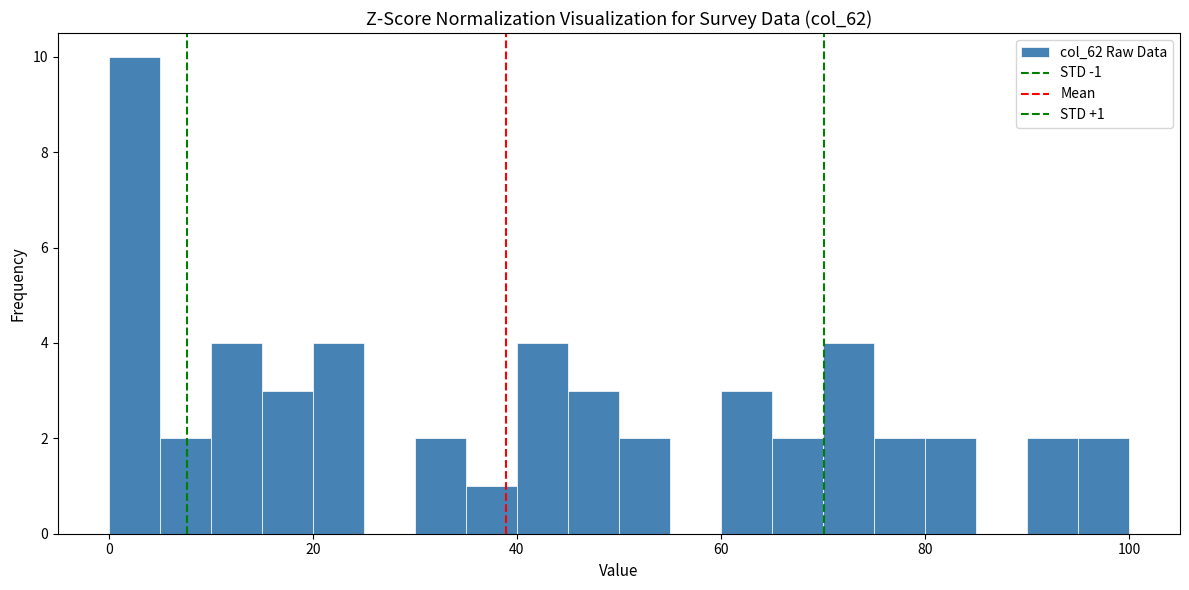

Around what value on the x-axis is the tallest bar? Give the approximate position of its centre, as read against the axis.

2